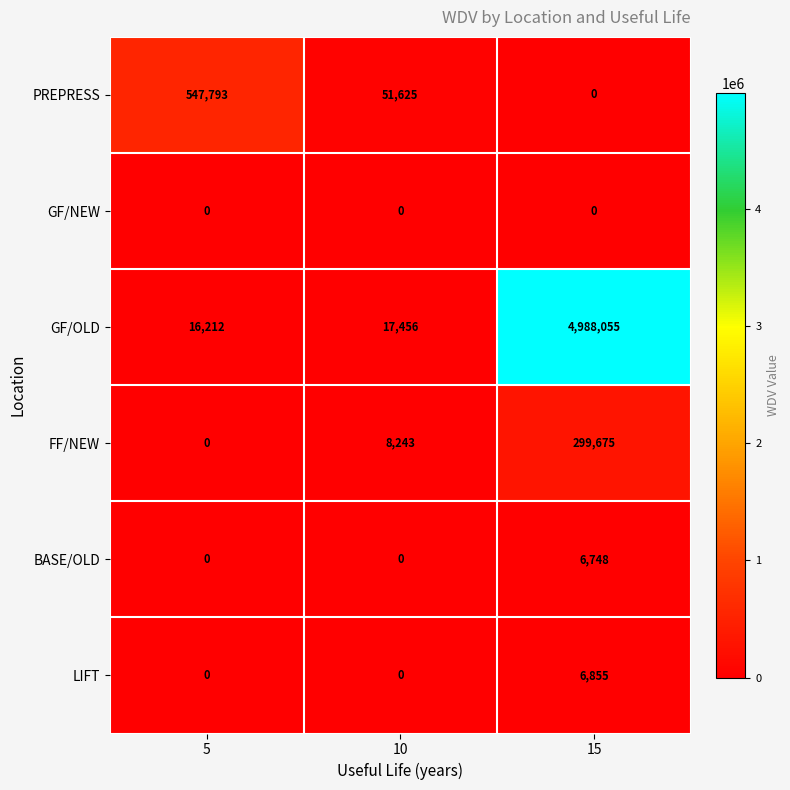

At which category is the sum across all series the highest?

15